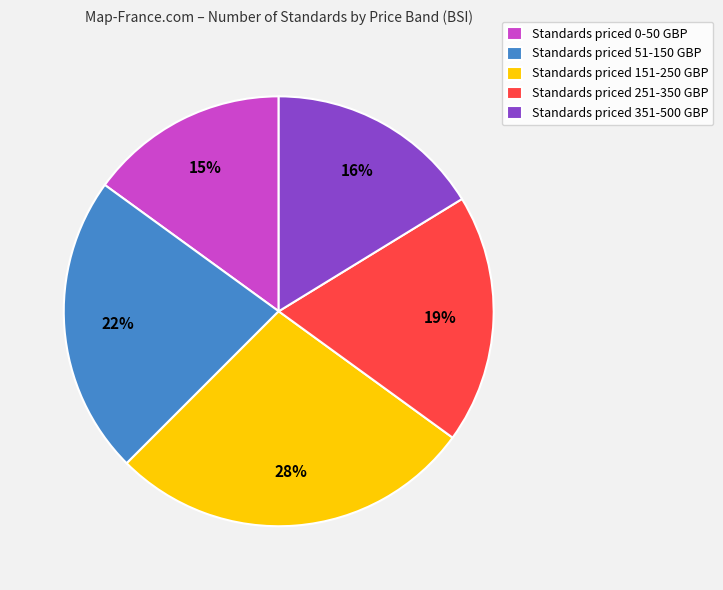

Do Standards priced 0-50 GBP and Standards priced 51-150 GBP together represent more than half of the pie?

No